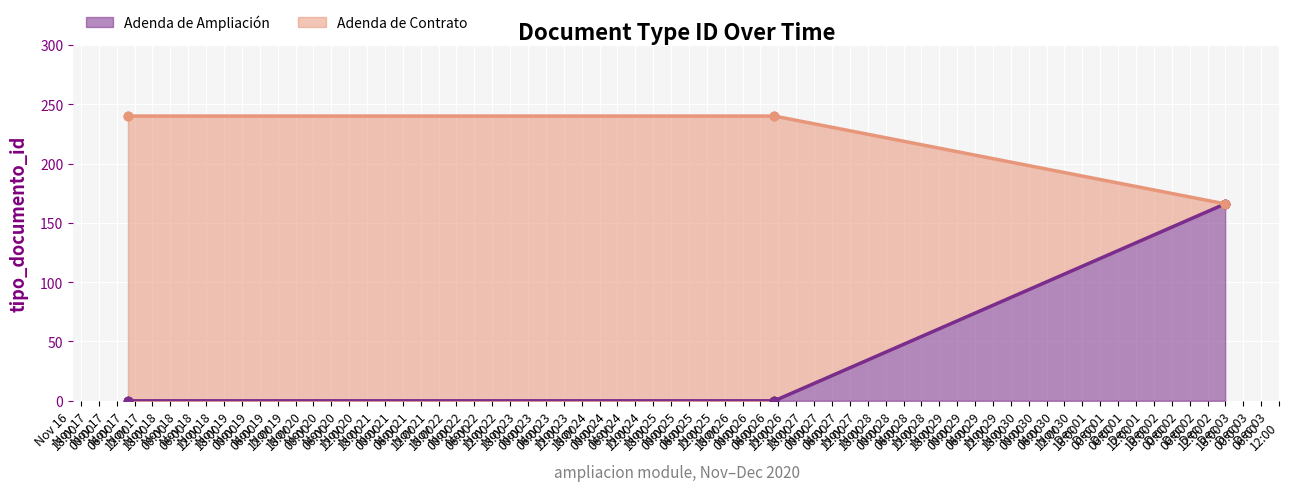

What is the highest value of the Adenda de Ampliación series?

166